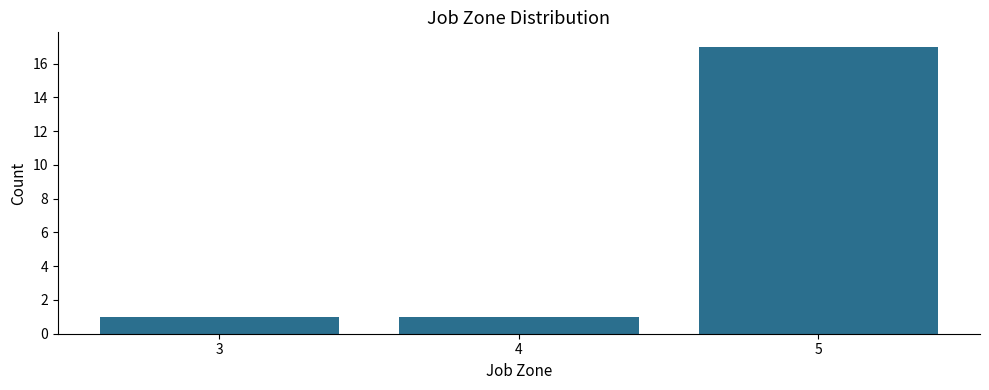

Reading right to left, extract all data points from this chart.

5=17	4=1	3=1